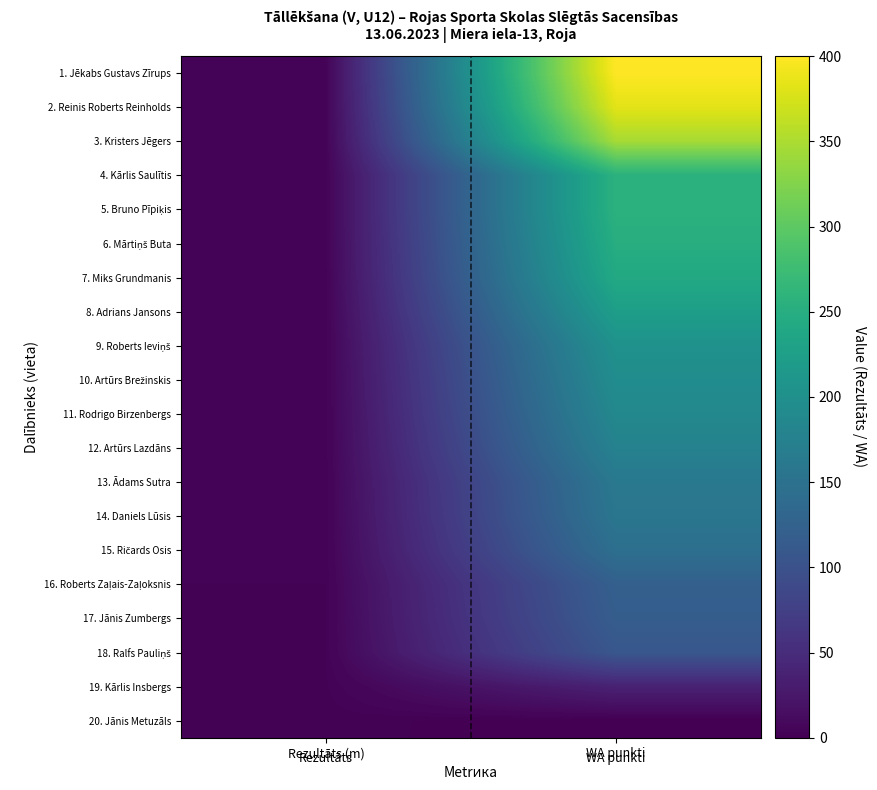

Between Rezultāts (m) and WA punkti, which is larger?

WA punkti